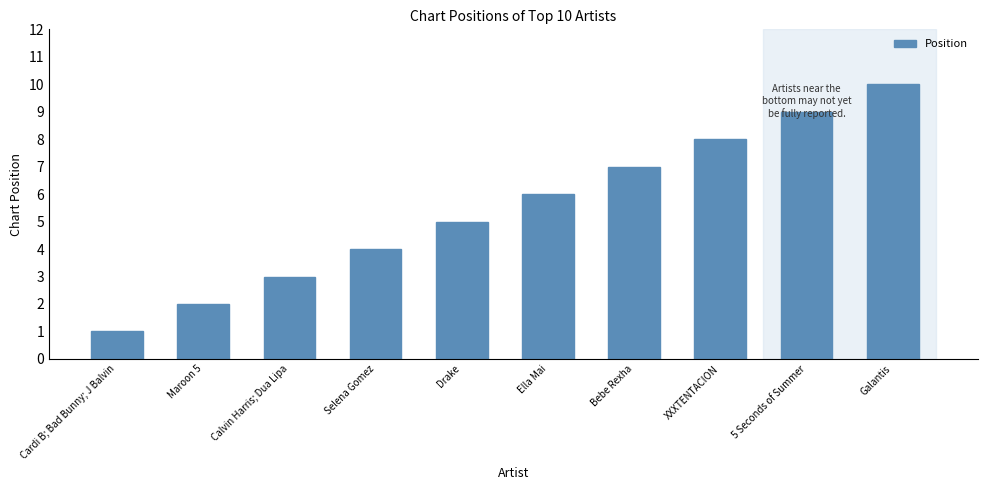

What is the value of the 3rd bar from the left?

3